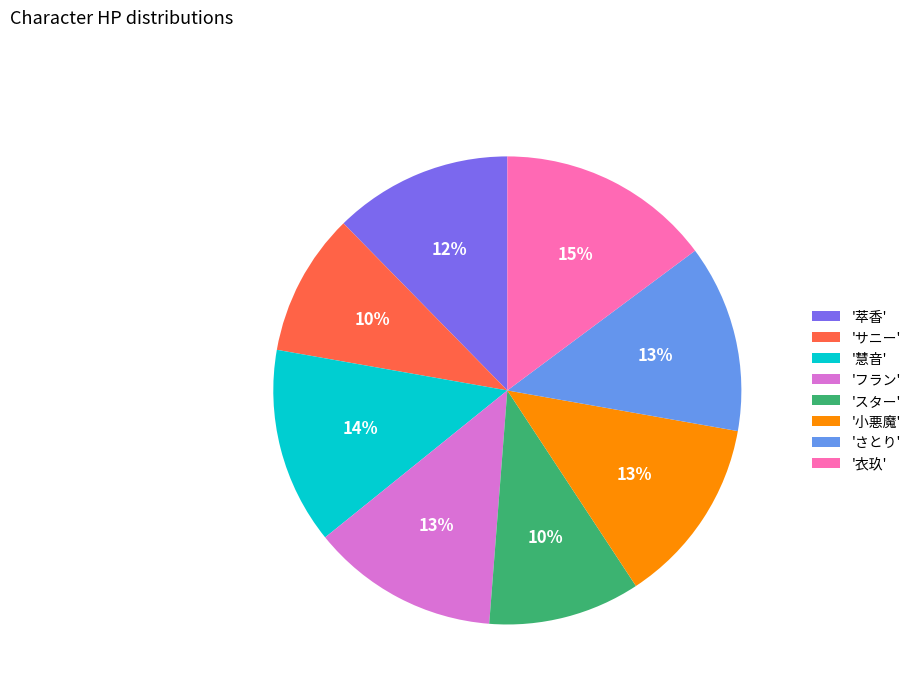

Between '慧音' and 'フラン', which is larger?

'慧音'